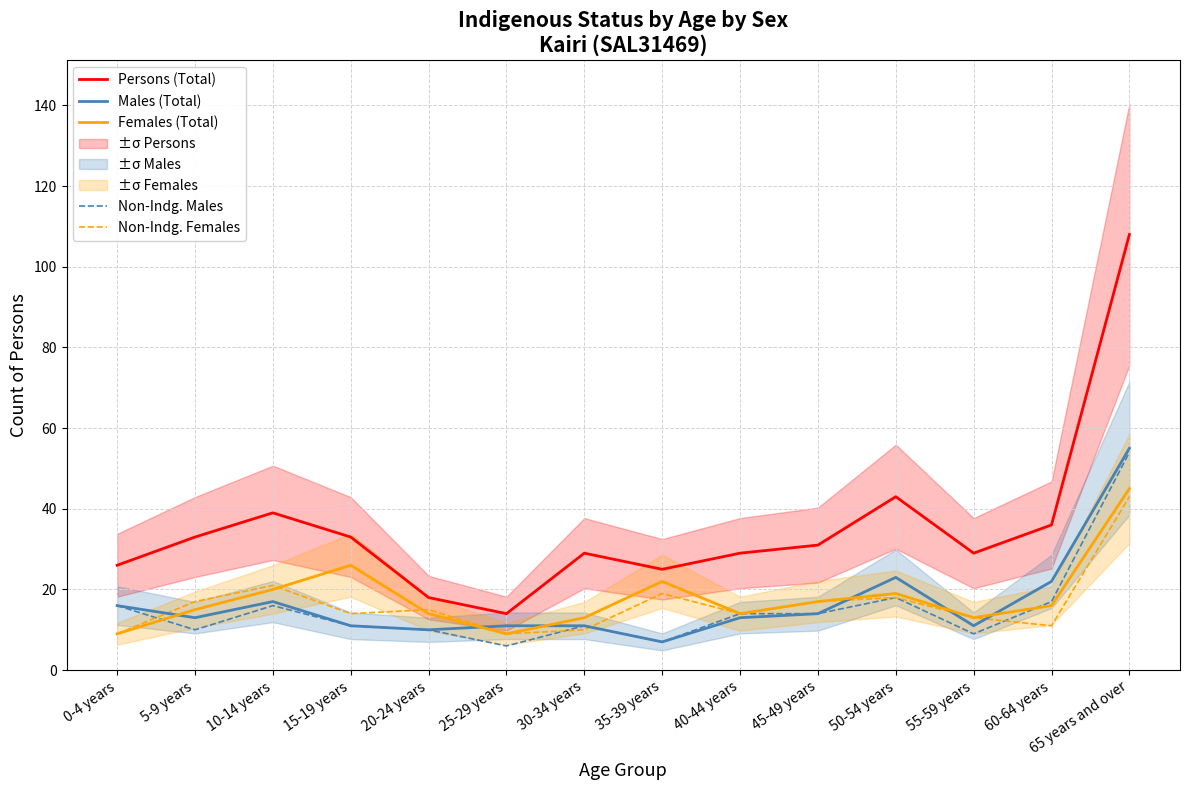

What is the total value across all series at 35-39 years?

80